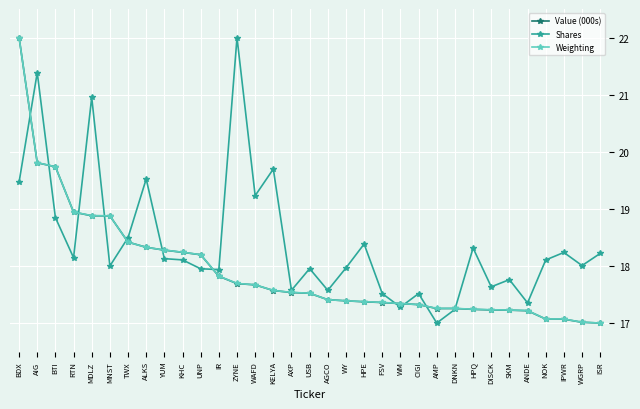

Is this an area chart (filled region under the line)?

No